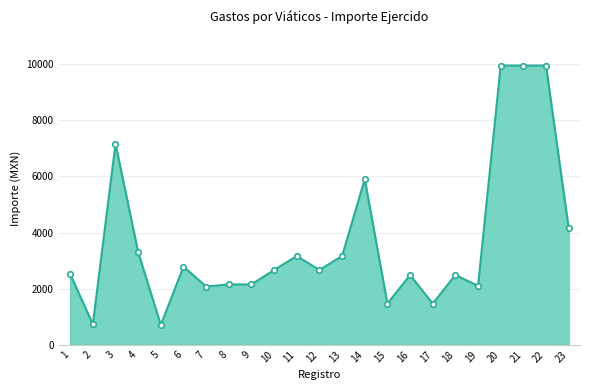

Between 2 and 23, which is larger?

23